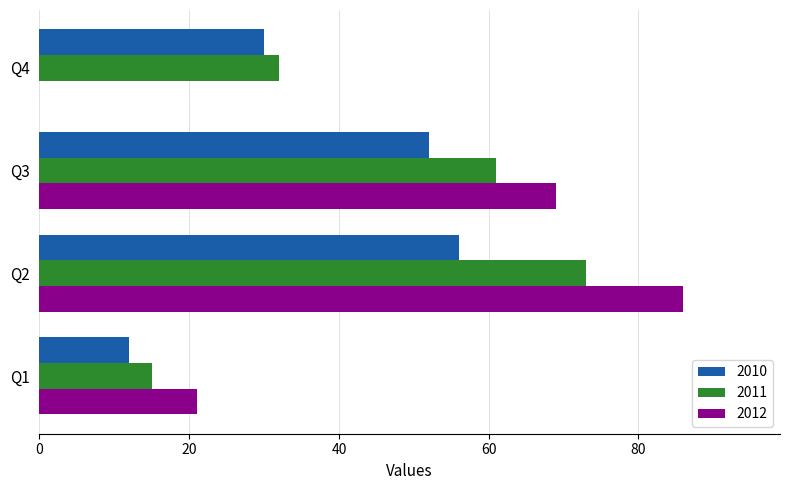

Read the 2010 value at Q1, to the nearest 5.

10